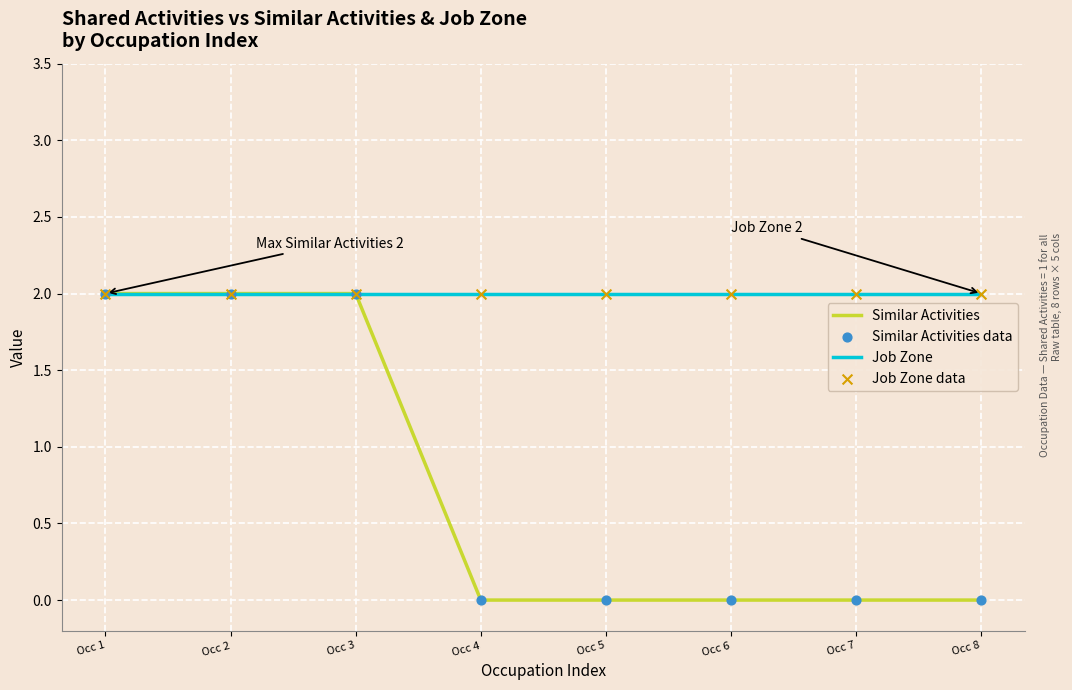

At how many categories does at least one series exceed 0?

8